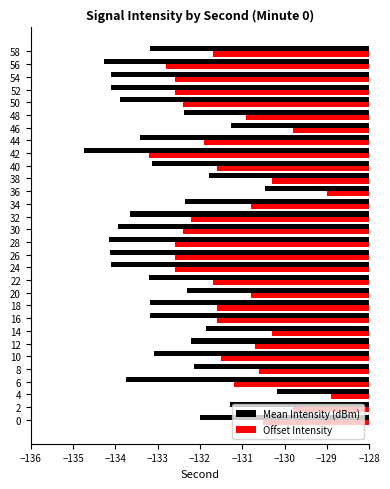

How many series are shown in this chart?

2